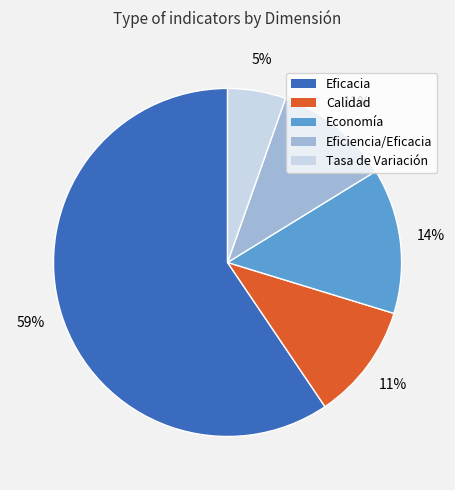

What percentage is the Calidad slice, to the nearest percent?

11%